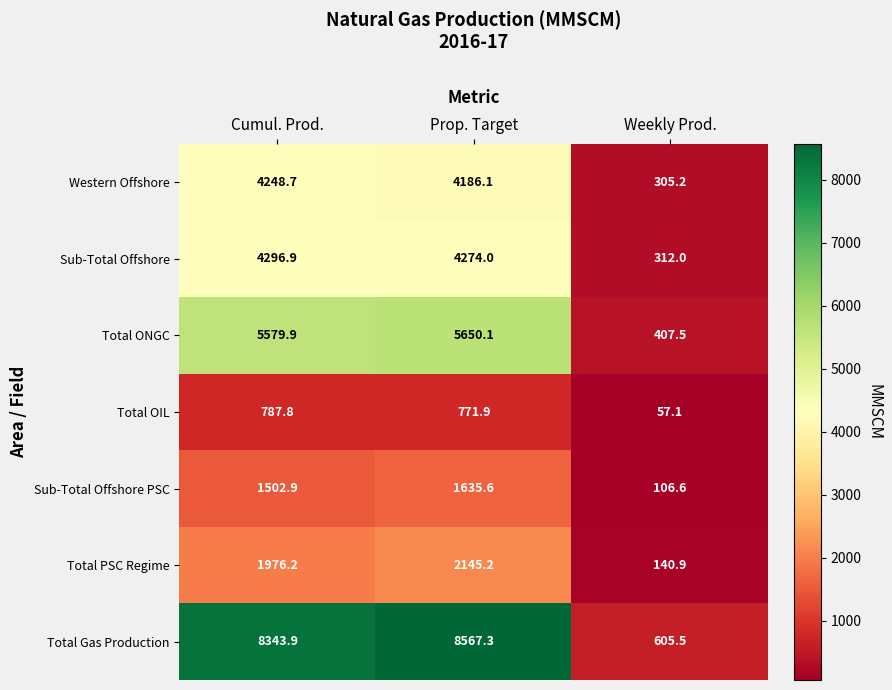

How many data points in Total Gas Production are above 8343?

2